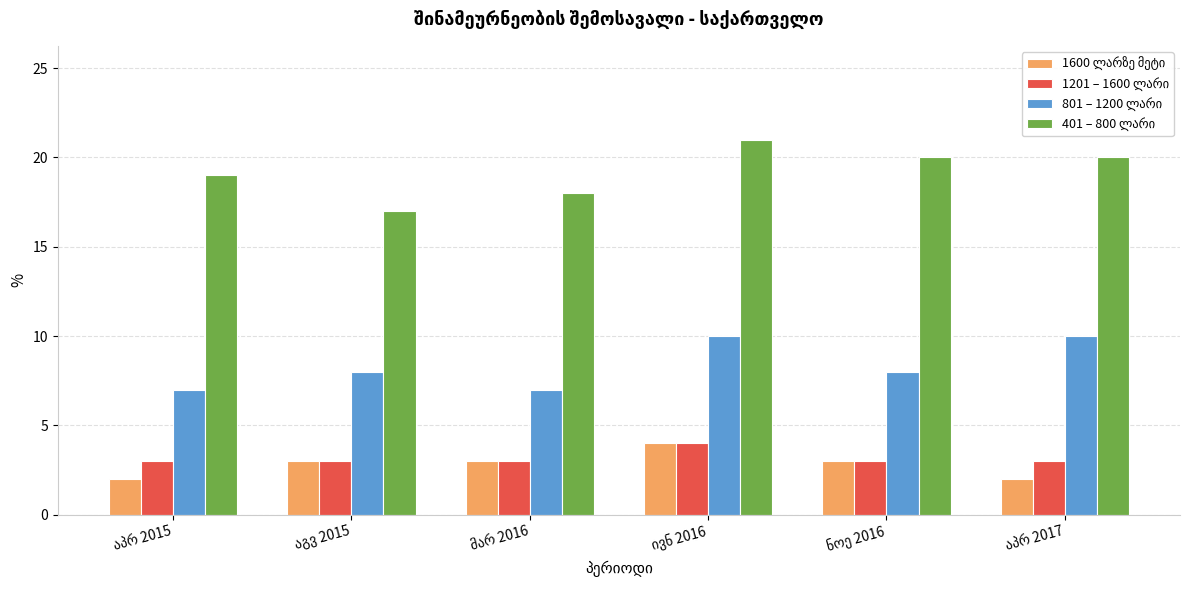

At how many categories does at least one series exceed 6?

6